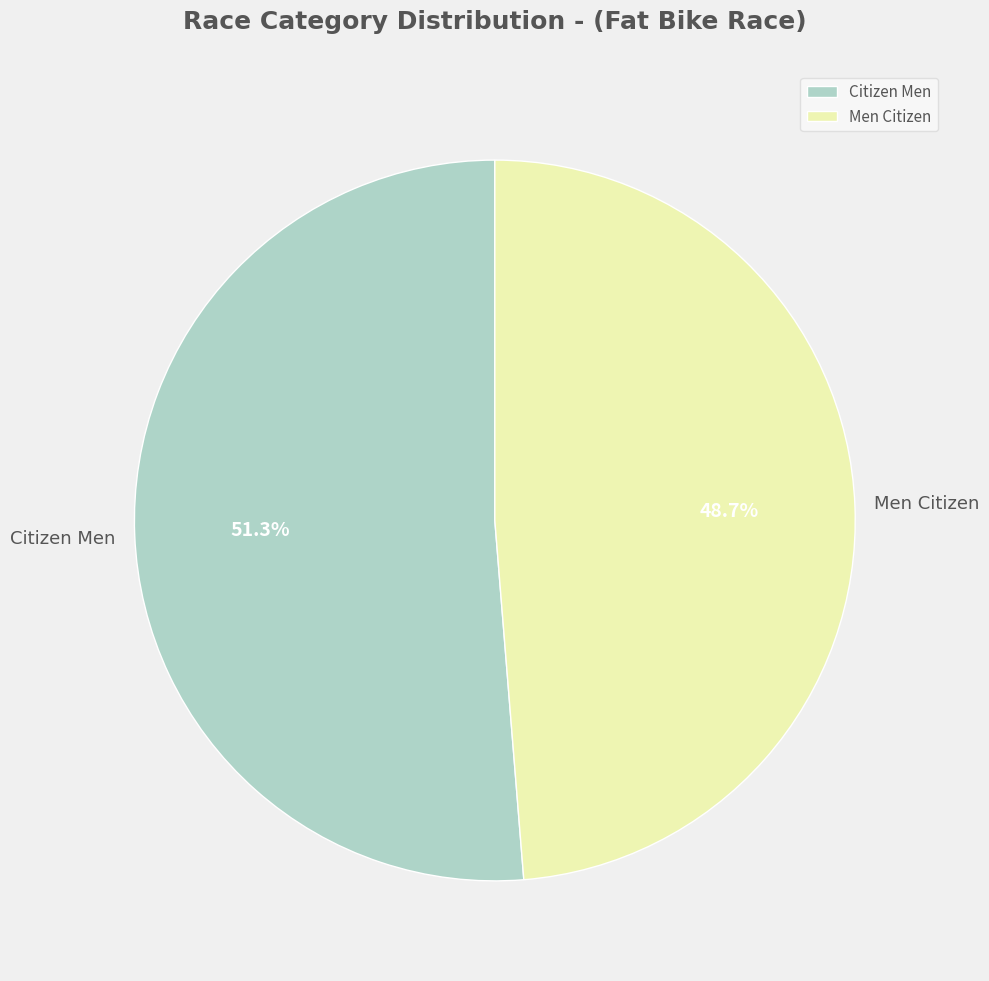

What is the smallest slice in the pie chart?

Men Citizen